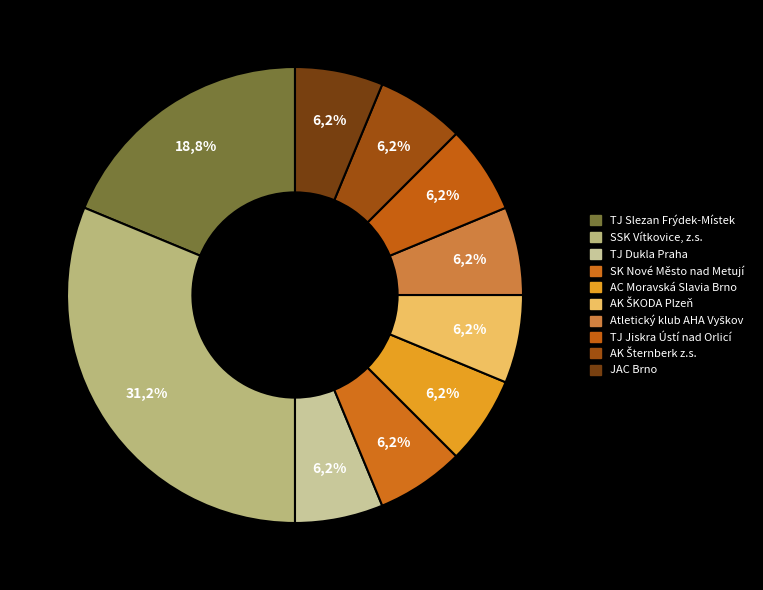

What percentage is NOT represented by AK Šternberk z.s.?

93.8%